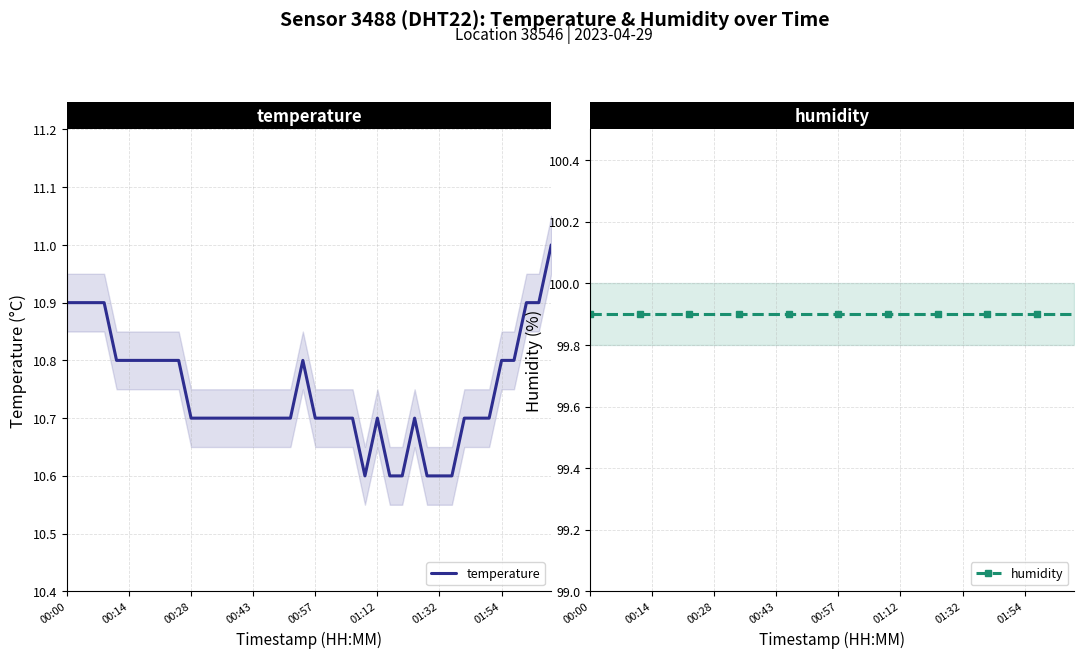

True or false: temperature has a value of 3.9 at 00:43.

False